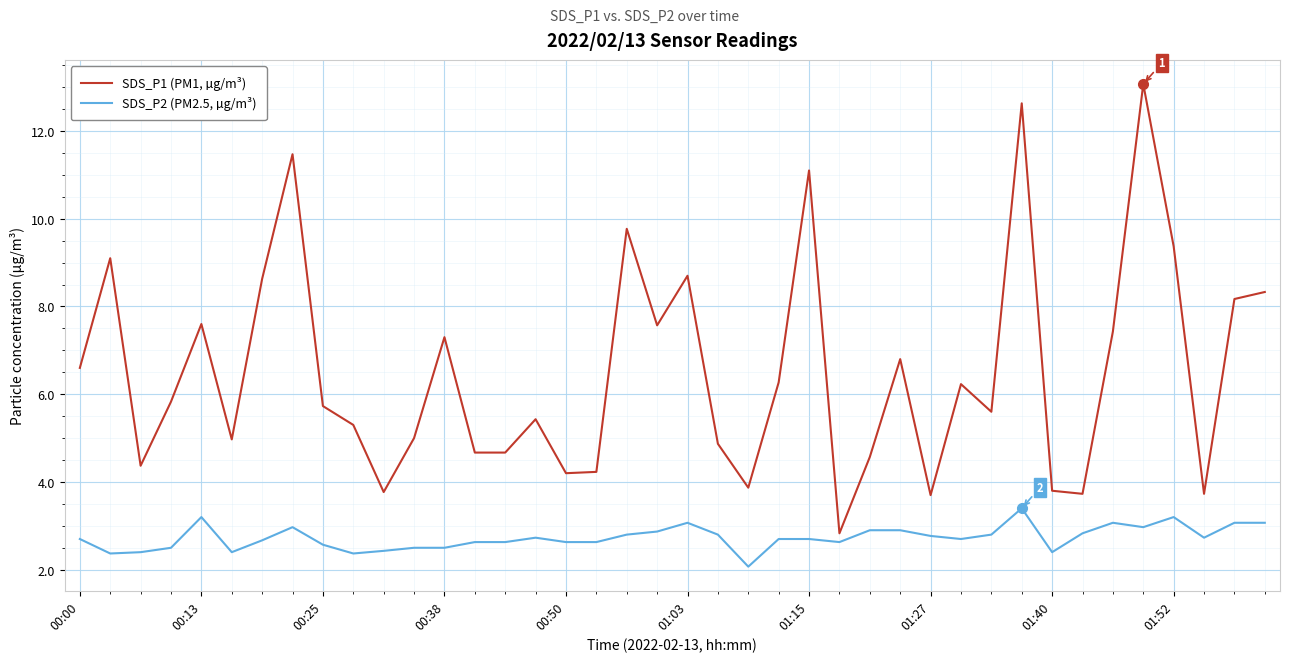

What is the difference between the maximum and minimum values in the SDS_P1 (PM1, µg/m³) series?

10.2